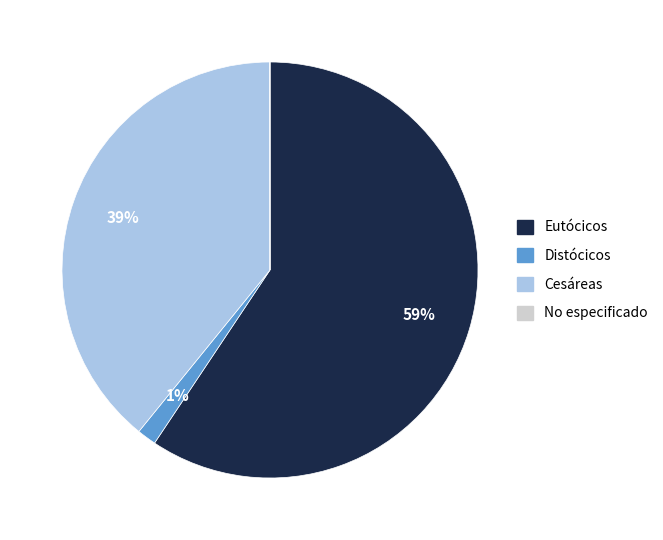

What is the largest slice in the pie chart?

Eutócicos